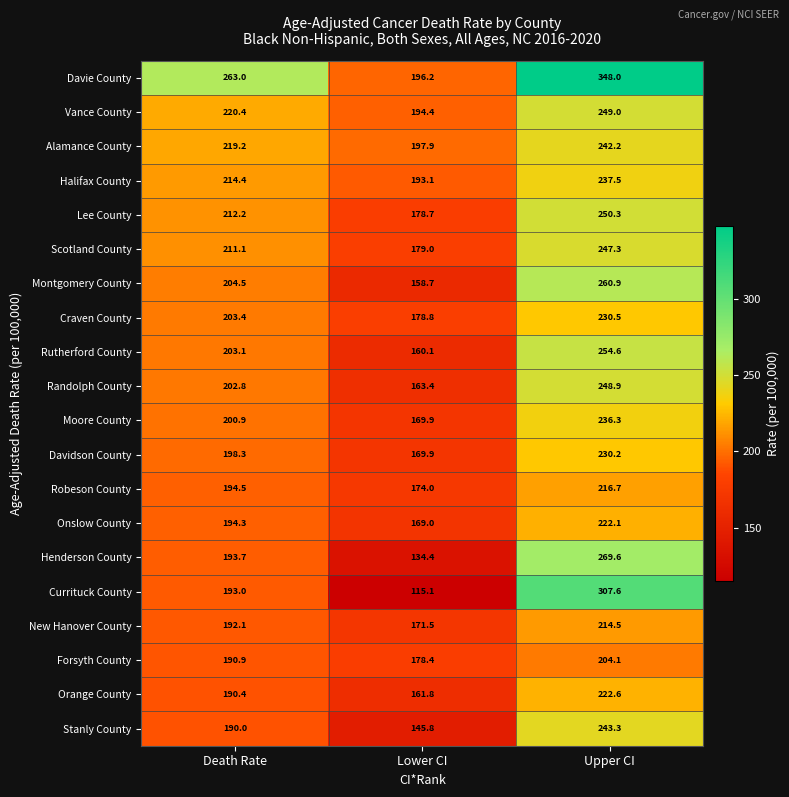

The Robeson County series shows 194.5 at Death Rate. True or false?

True